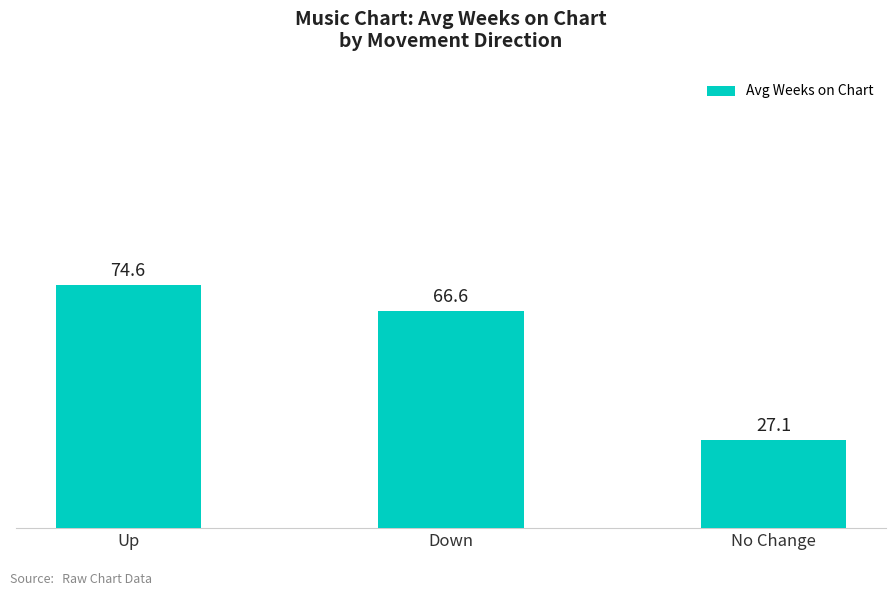

What is the value of the 3rd bar from the left?

27.1